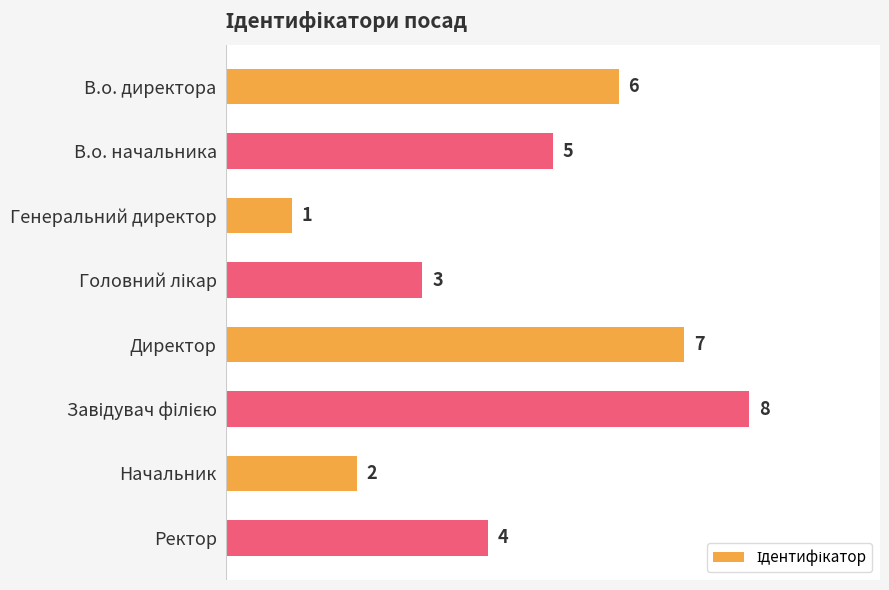

What position from the bottom is Генеральний директор?

6